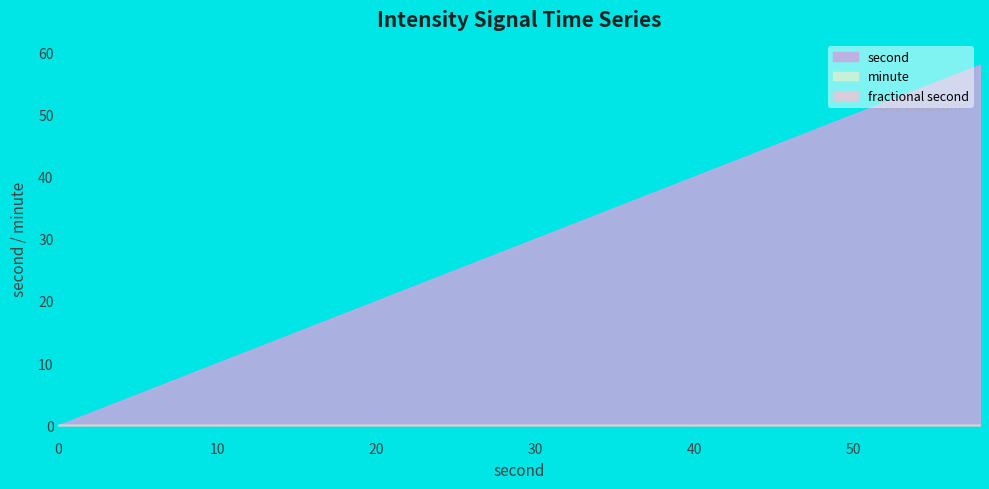

How many lines are shown in the chart?

3